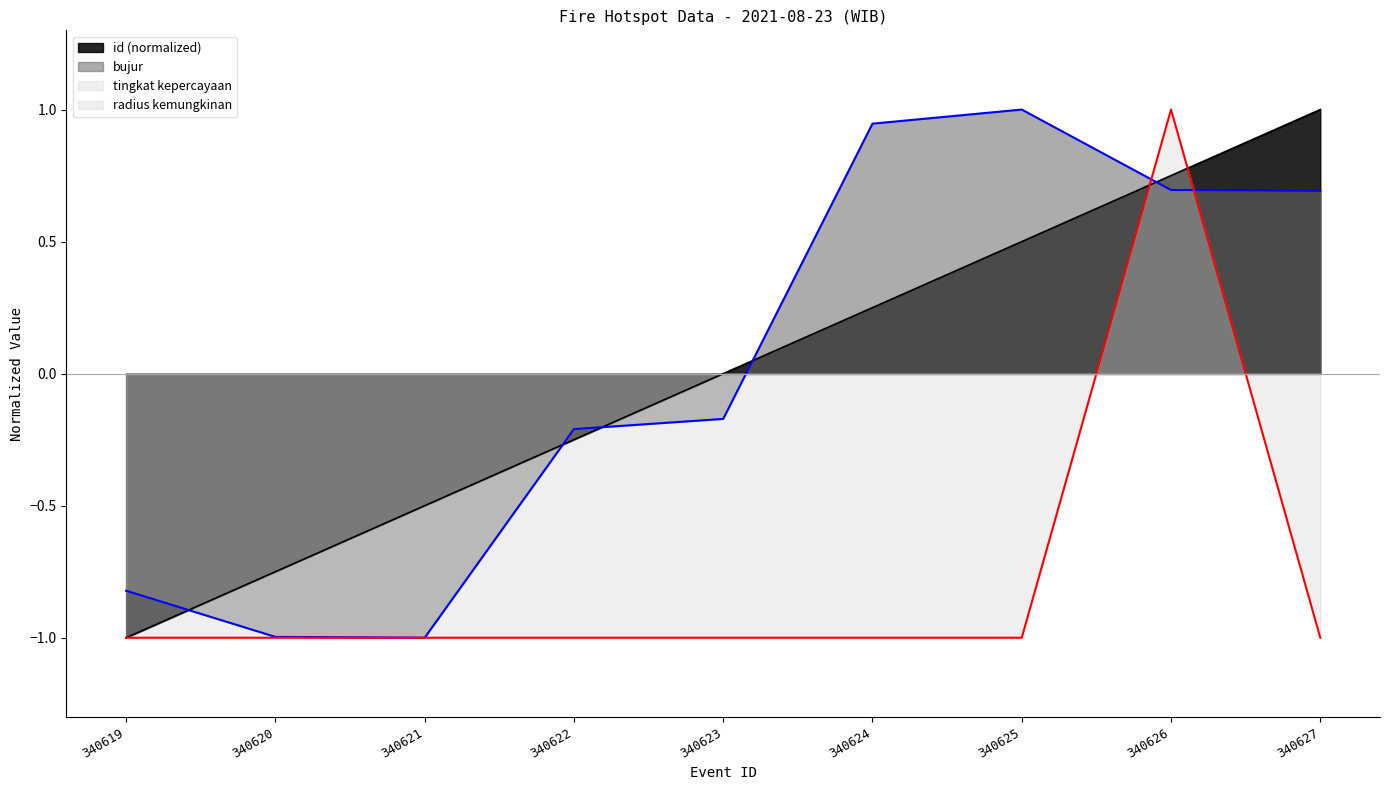

Which series has the largest total across all categories?

bujur